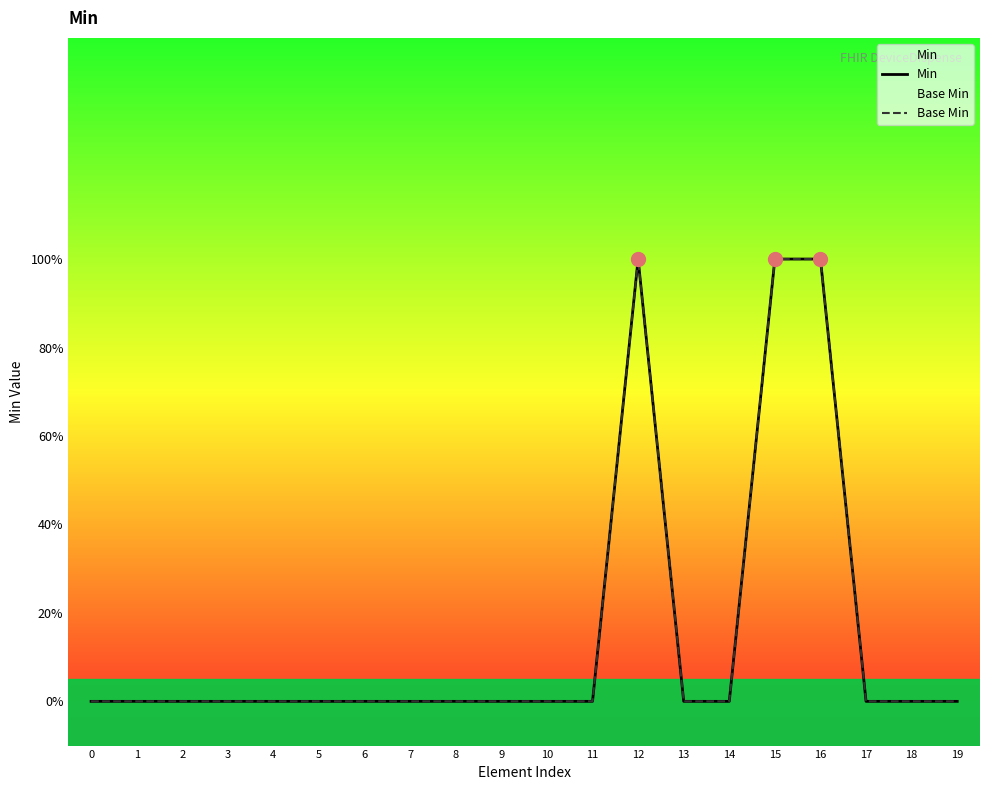

How many positive values does the Base Min series have?

3